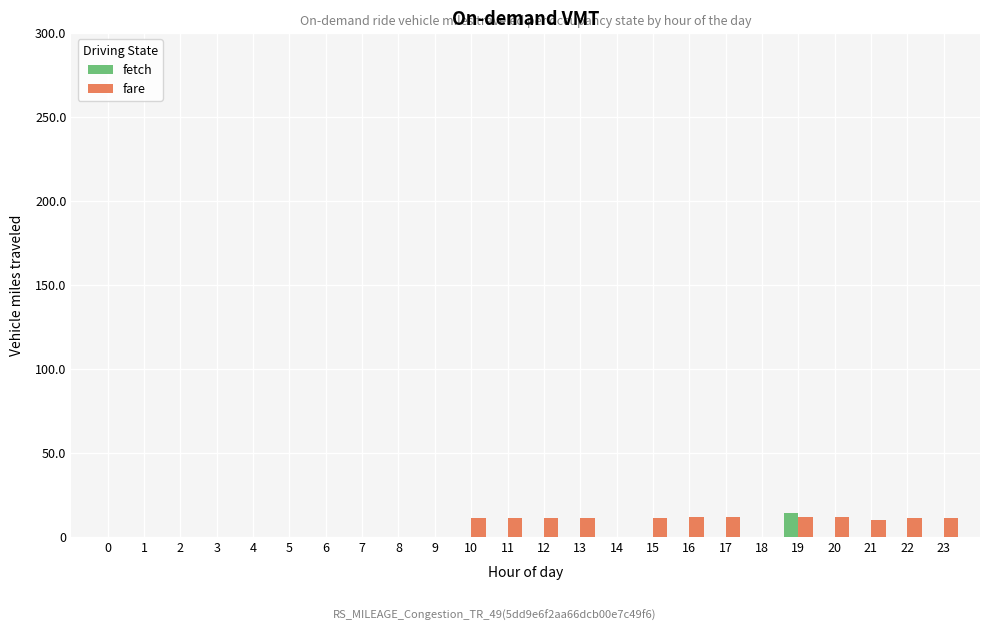

How many categories are shown in the chart?

24